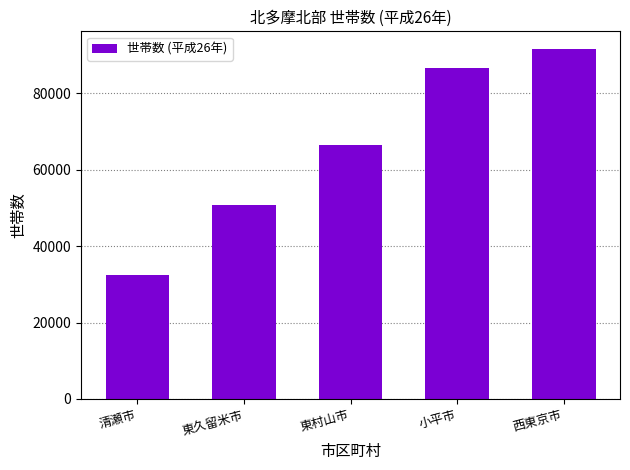

What is the change in value from 清瀬市 to 西東京市?

+59266